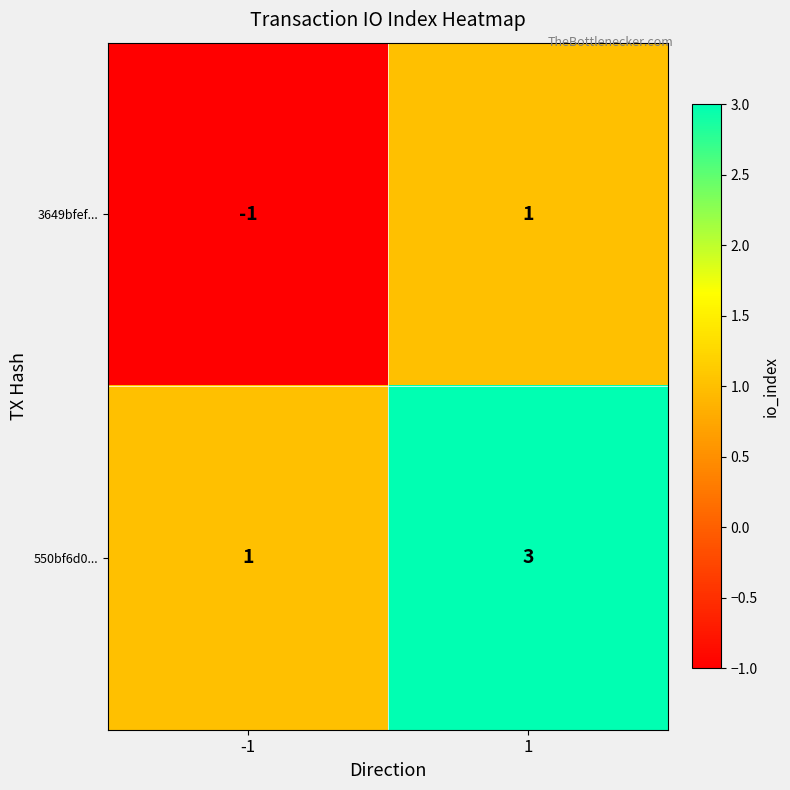

What is the sum of the 550bf6d0... values at 1 and -1?

4